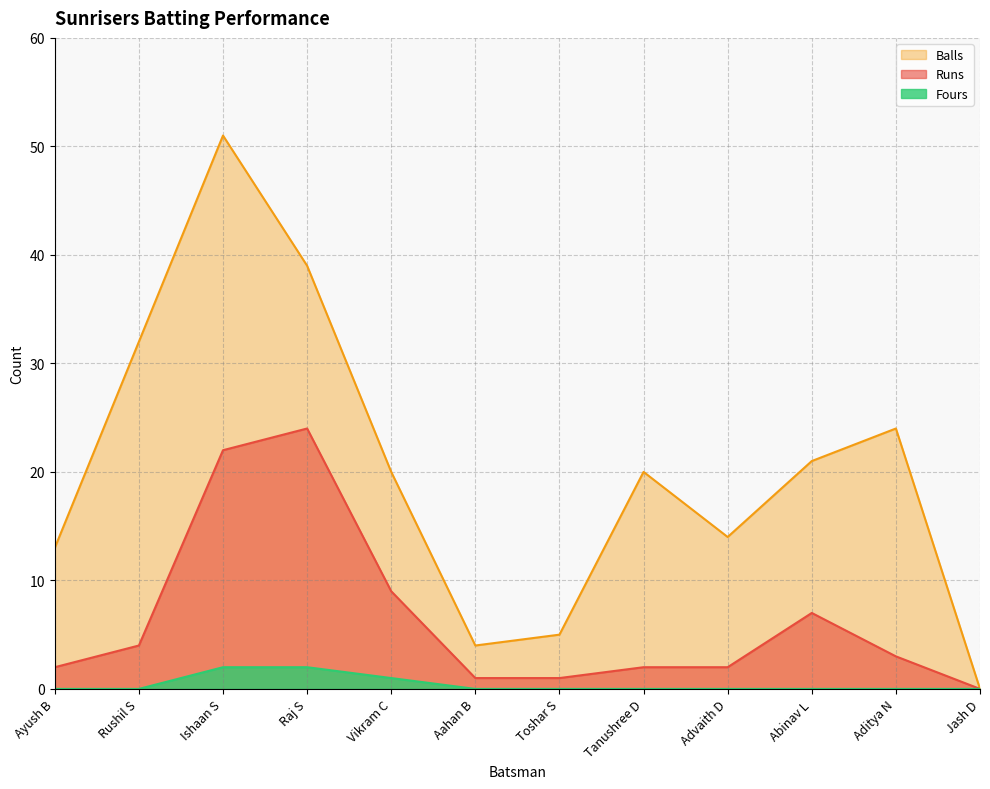

What is the approximate value of Balls at Advaith D, to the nearest 5?

15